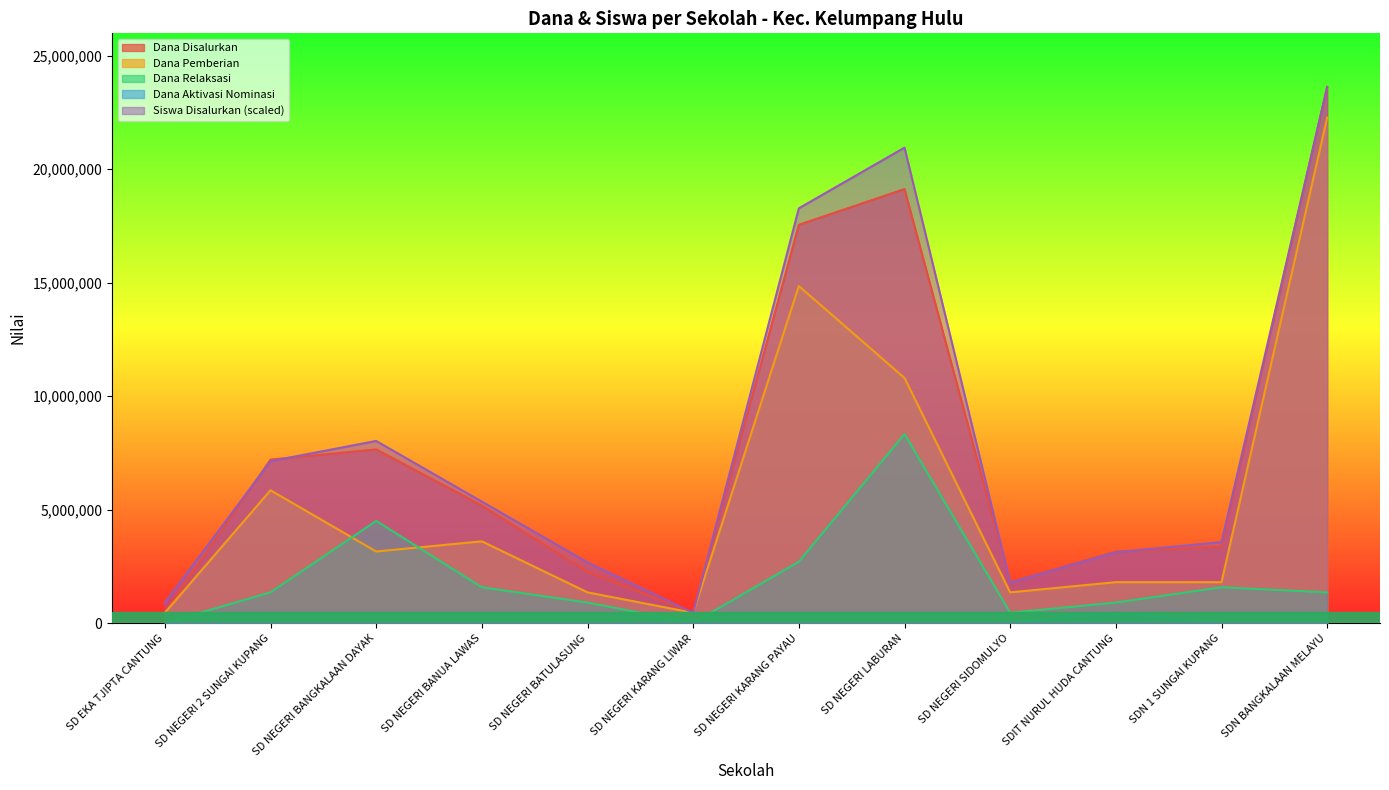

How many data points in Siswa Disalurkan are less than 5349056?

6